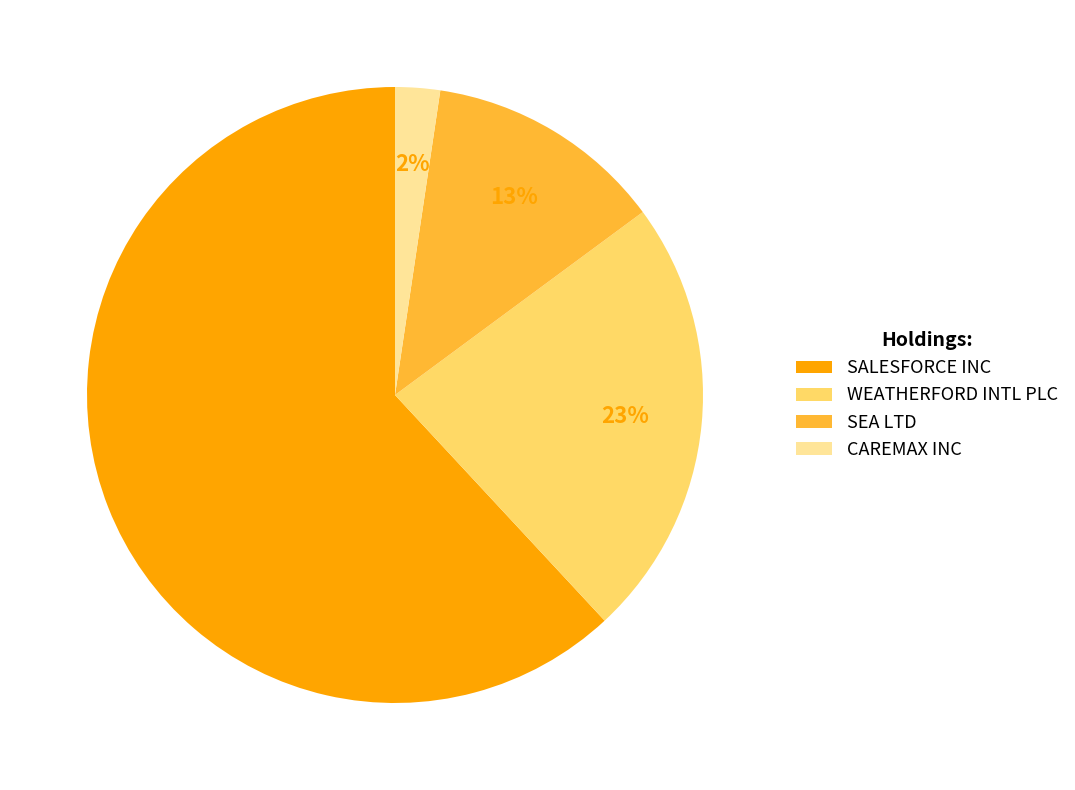

Which slice is the smallest?

CAREMAX INC